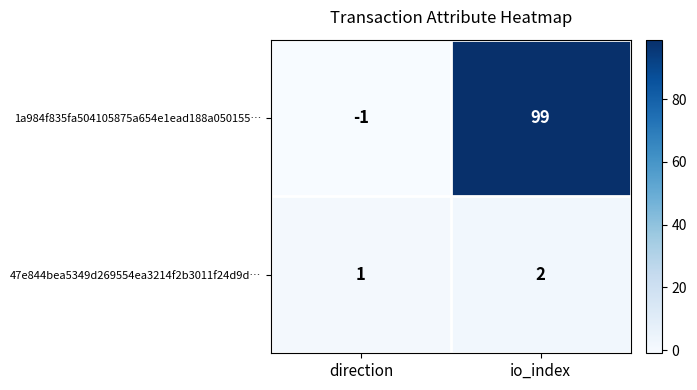

What is the average value of the 1a984f835fa504105875a654e1ead188a050155… series?

49